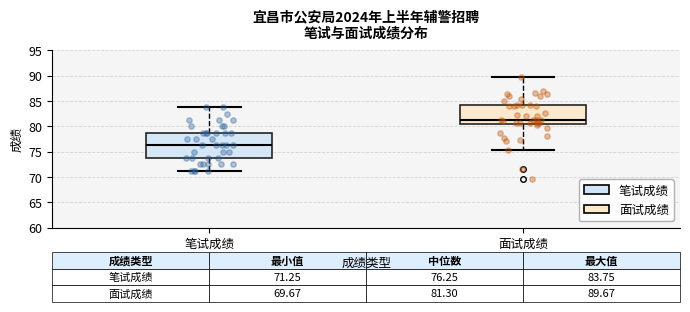

Which box is the tallest, from its lower edge to its upper edge?

笔试成绩